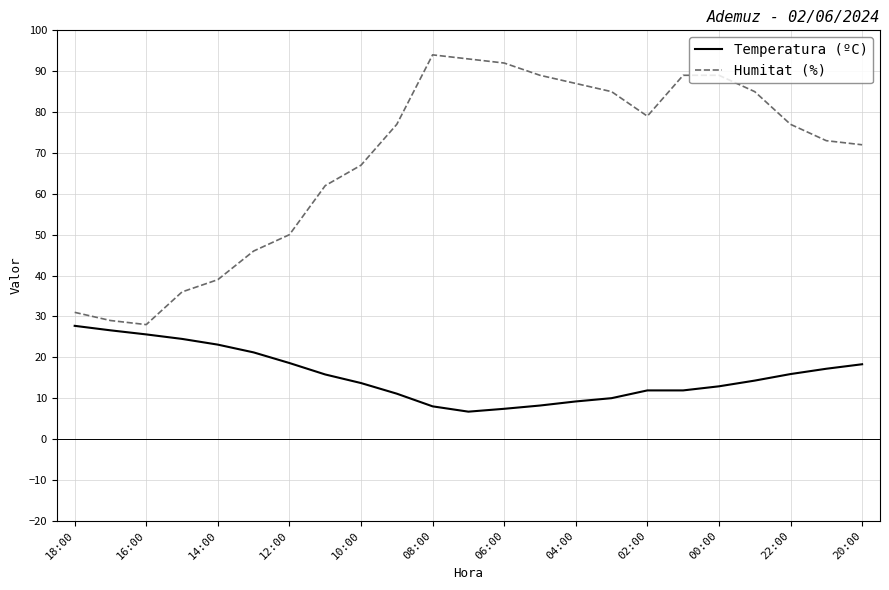

What is the difference between the maximum and minimum values in the Temperatura (ºC) series?

21.0